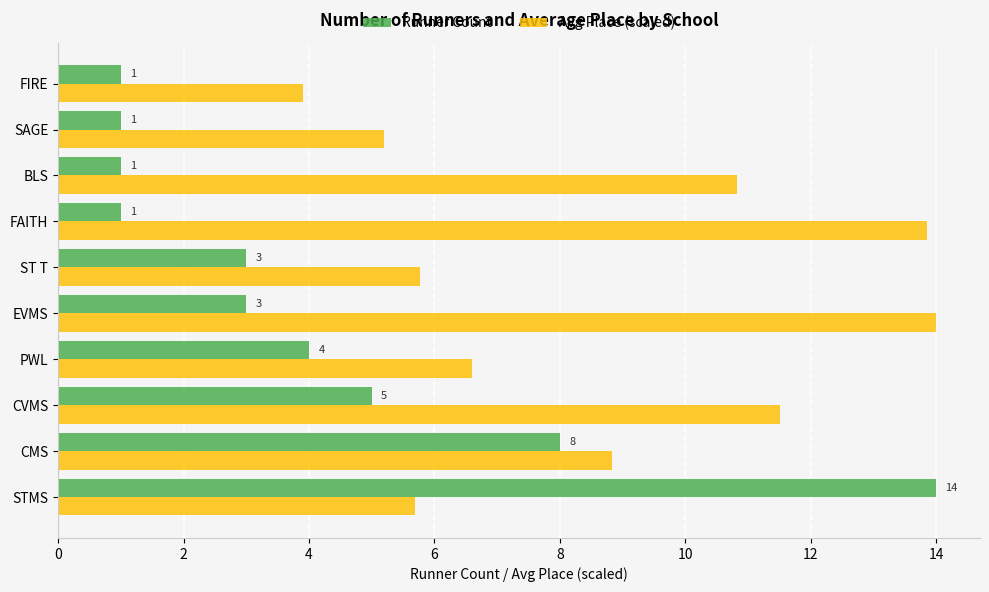

Is it true that Avg Place (scaled) equals 5.8 at ST T?

True